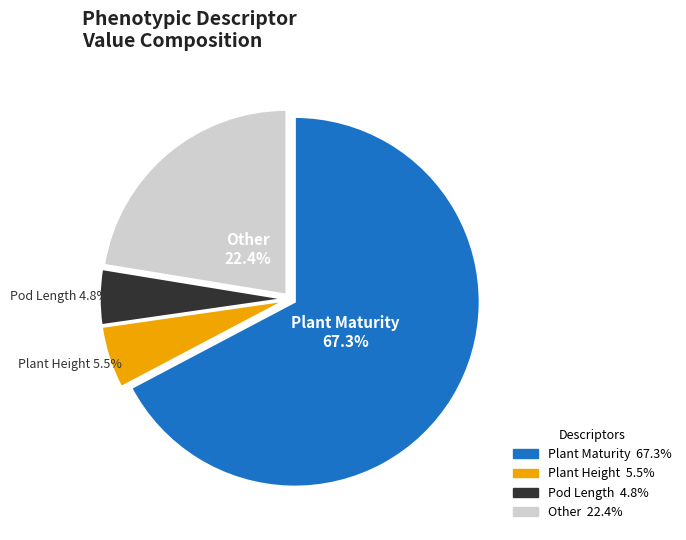

Is there any slice that represents more than half of the pie?

Yes